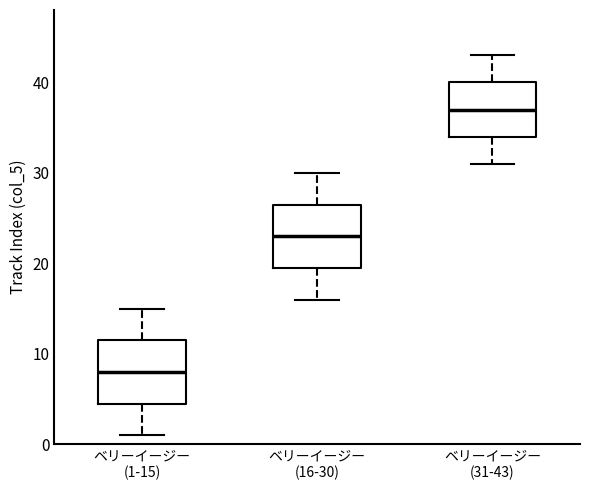

Where is the lower edge of the box for ベリーイージー (31-43) on the y-axis? The values are not printed on the chart, so give them approximately, as read against the axis.

34